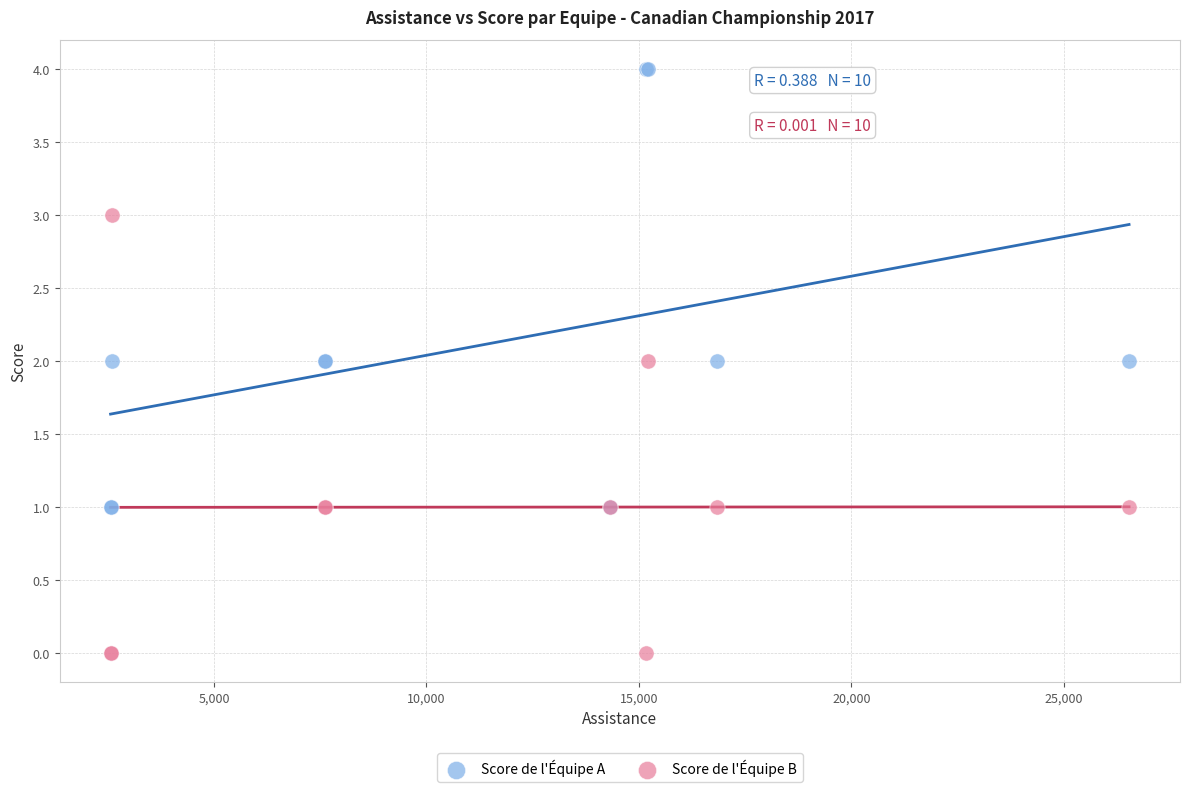

Which series reaches the minimum Y coordinate?

Score de l'Équipe B